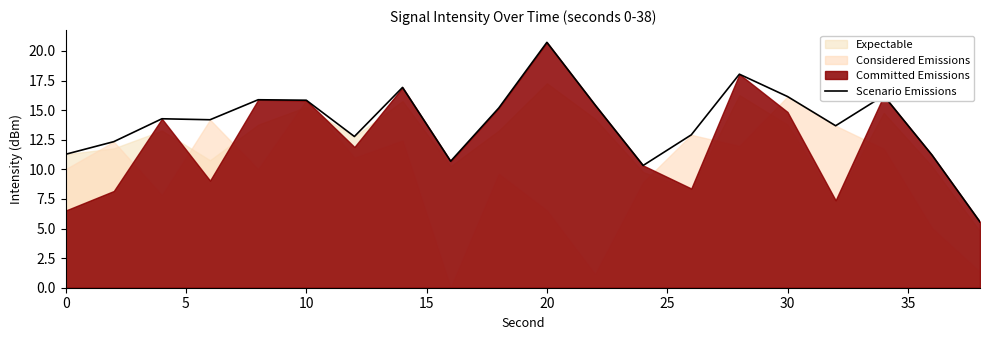

Which category has the highest value in the Scenario Emissions series?

20